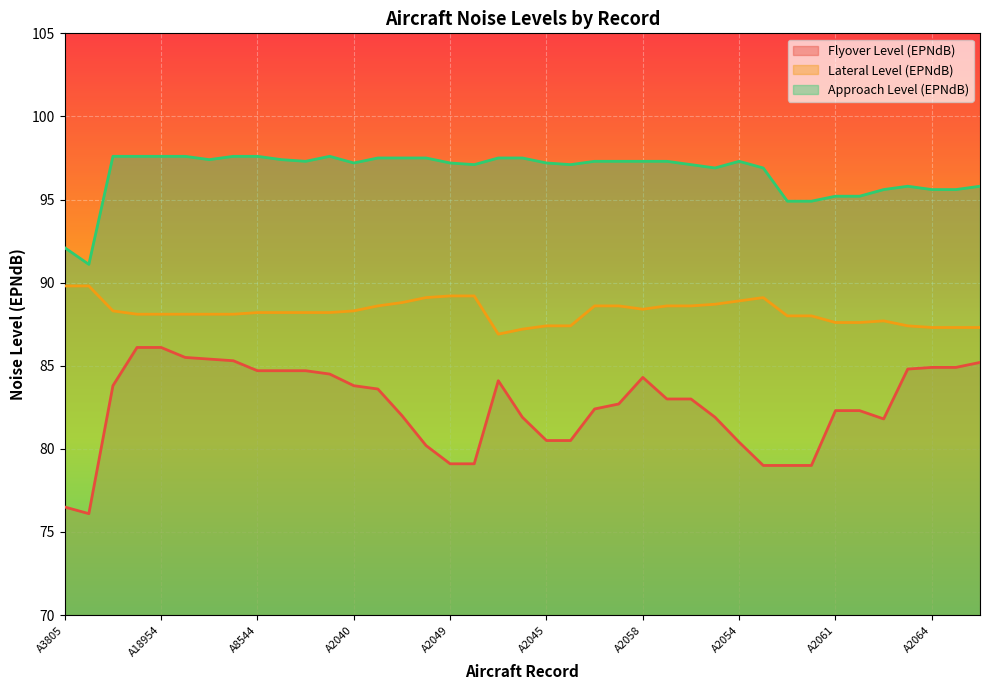

How many values in the Flyover Level (EPNdB) series exceed 83?

18